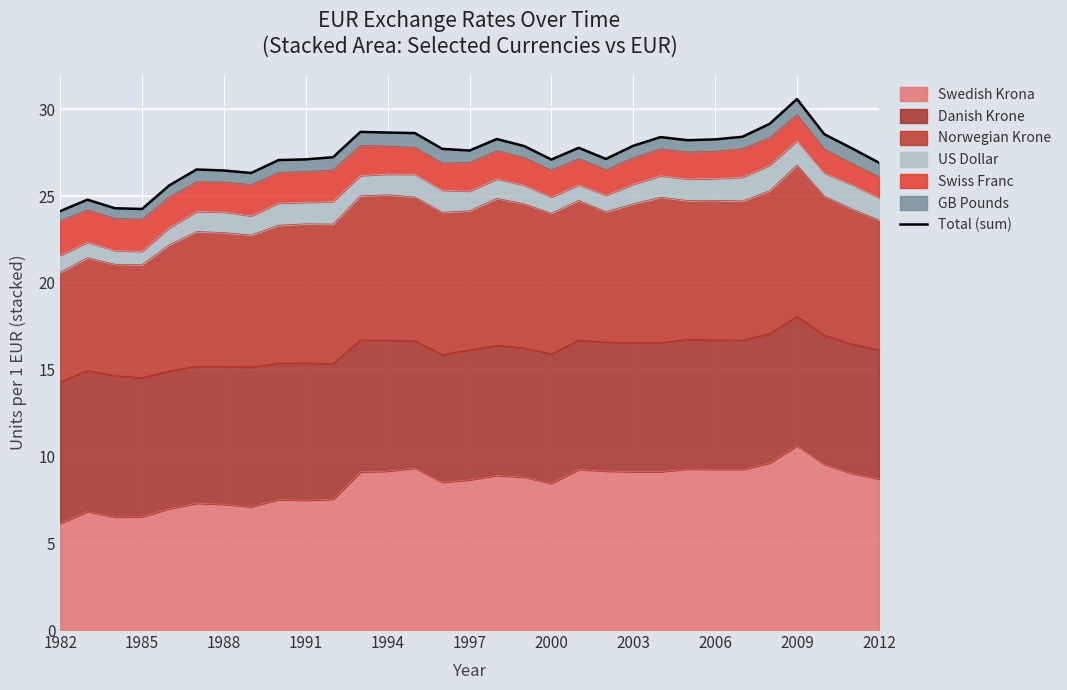

What is the minimum value for Swedish Krona?

6.1